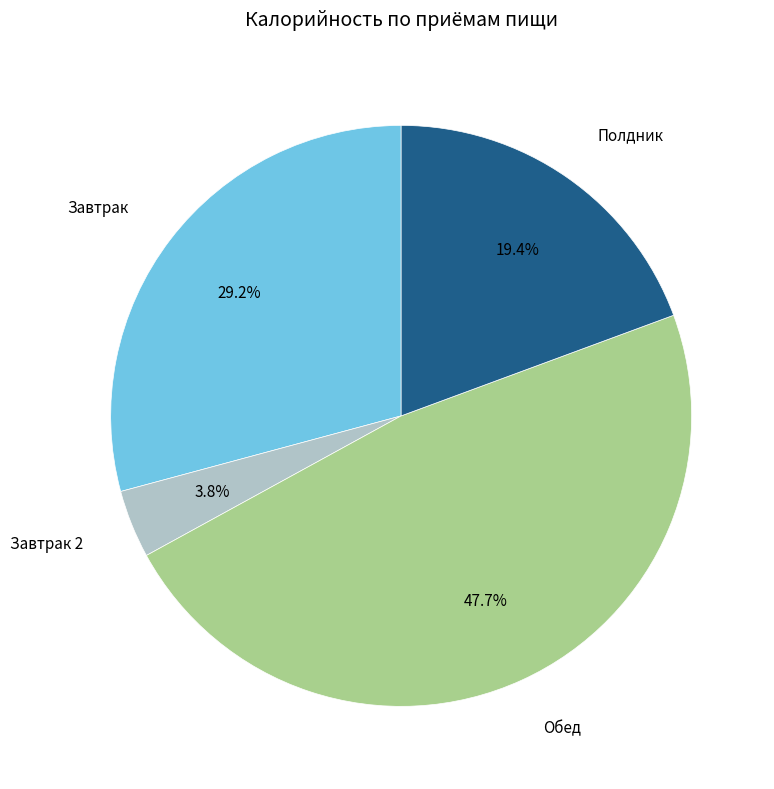

Is there any slice that represents more than half of the pie?

No